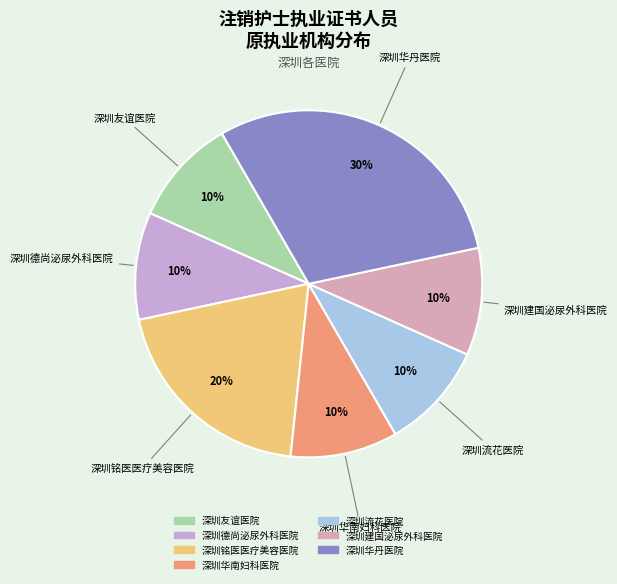

To the nearest percent, what portion does 深圳建国泌尿外科医院 represent?

10%